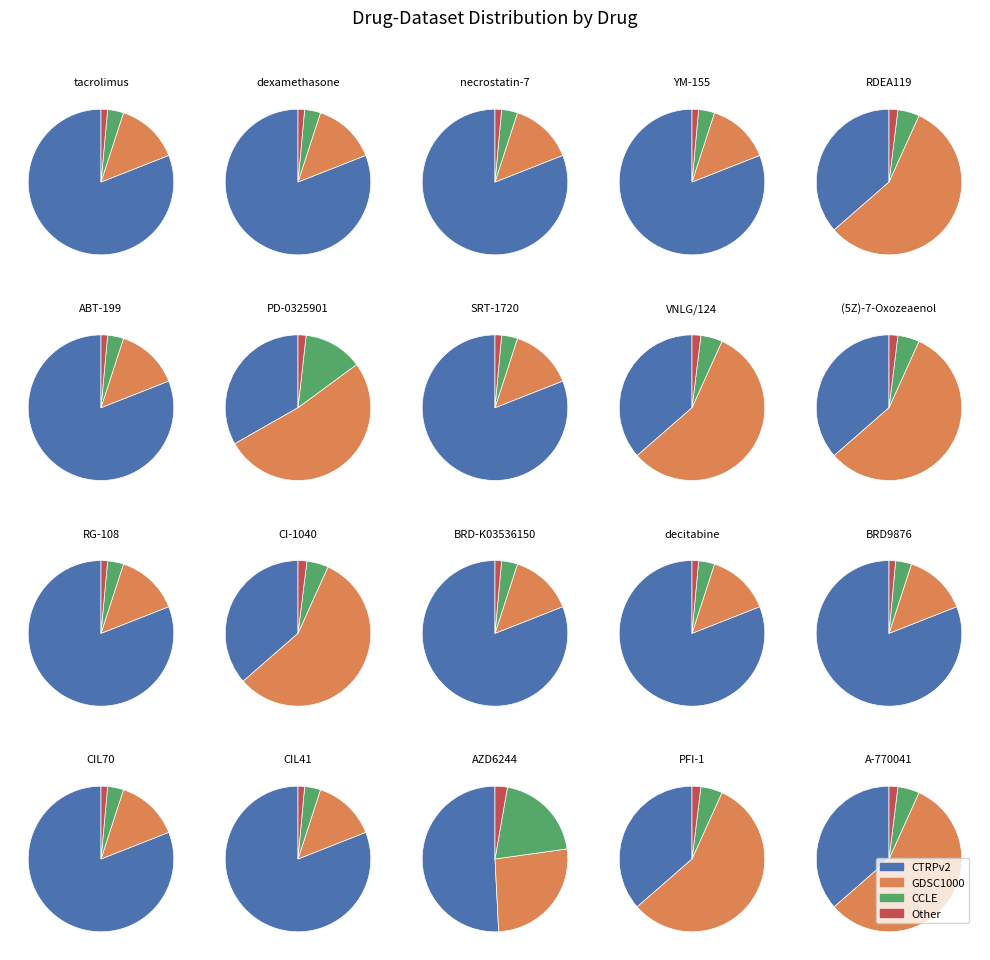

Is it true that RG-108 is 8% of the pie?

True